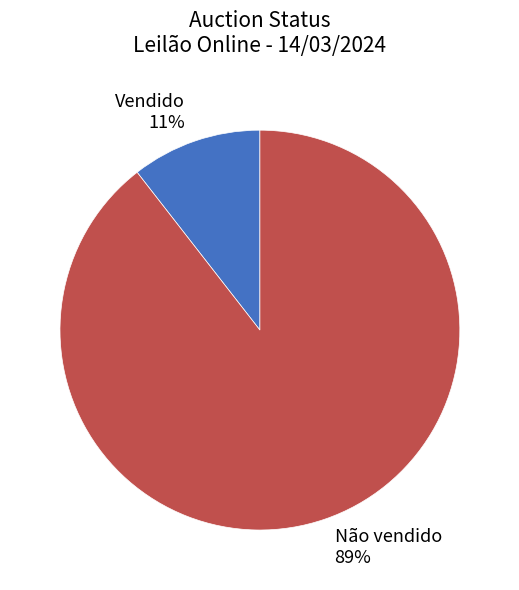

Does Vendido represent more than half of the total?

No